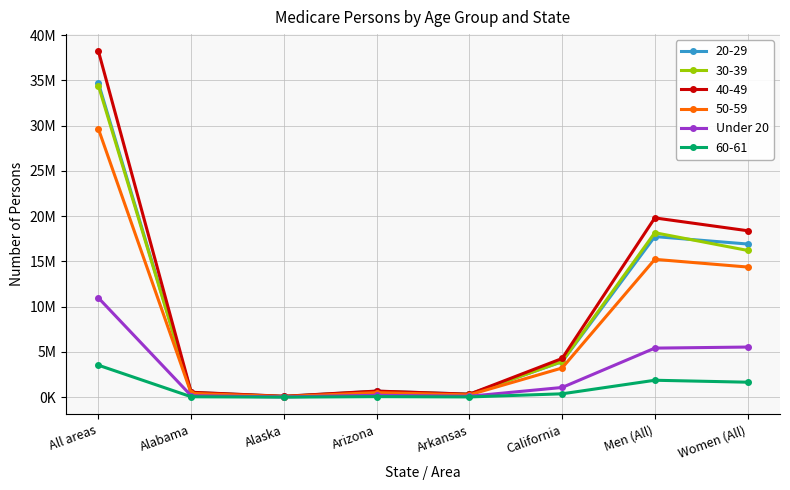

Which category has the lowest value across all series?

Alaska